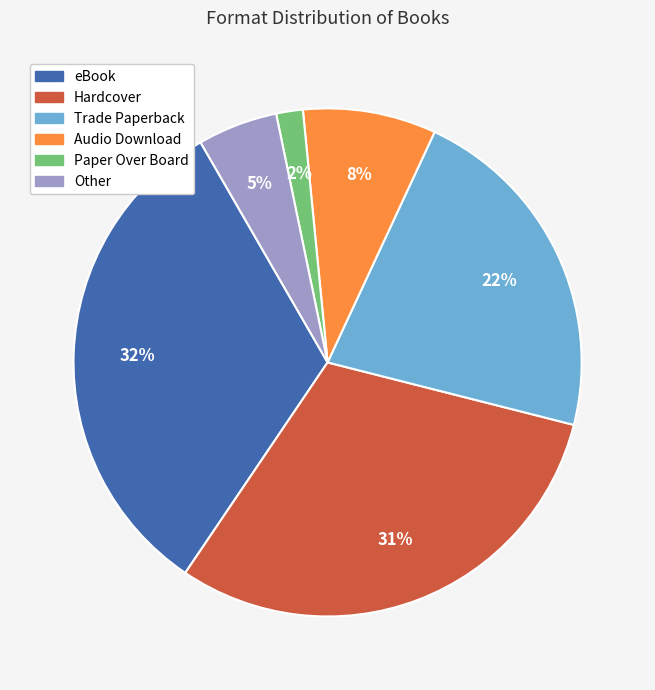

Rank the categories by value from lowest to highest.

Paper Over Board, Other, Audio Download, Trade Paperback, Hardcover, eBook